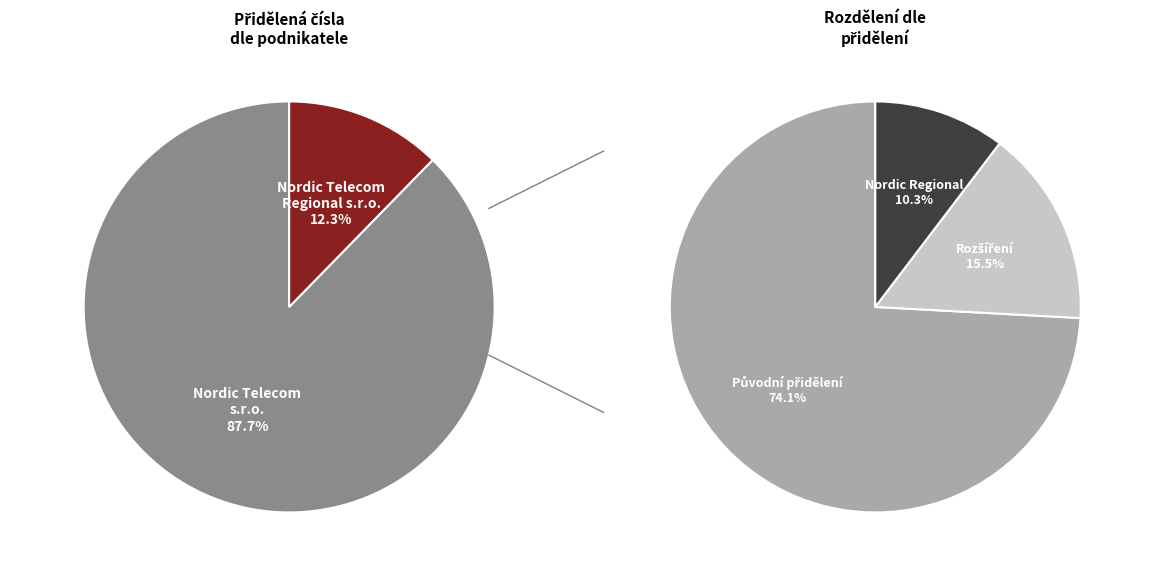

Does 790 040 000-790 059 999 (Nordic Regional) account for over 50% of the chart?

No